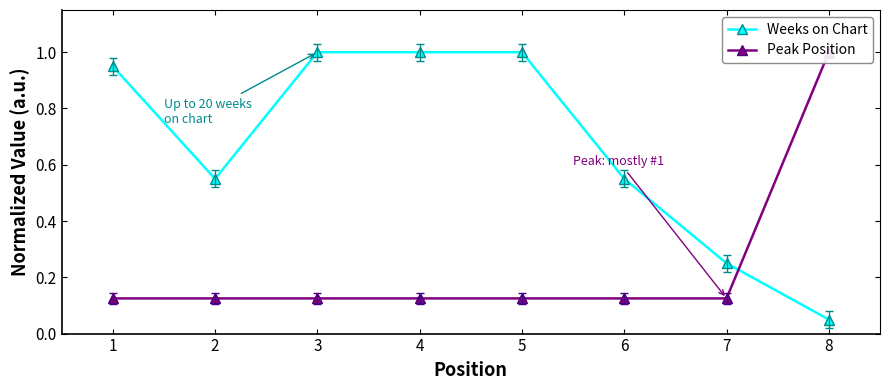

At which category is the sum across all series the highest?

3